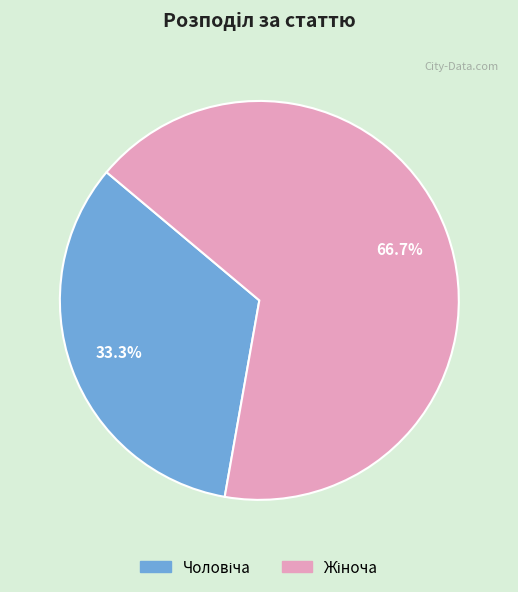

How many slices are in this pie chart?

2